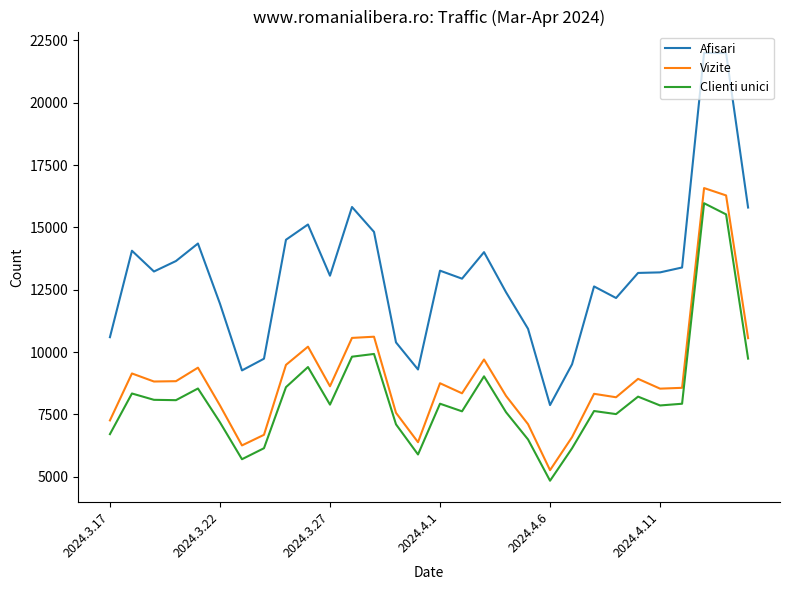

True or false: Vizite has more than 1 interior local peaks.

True